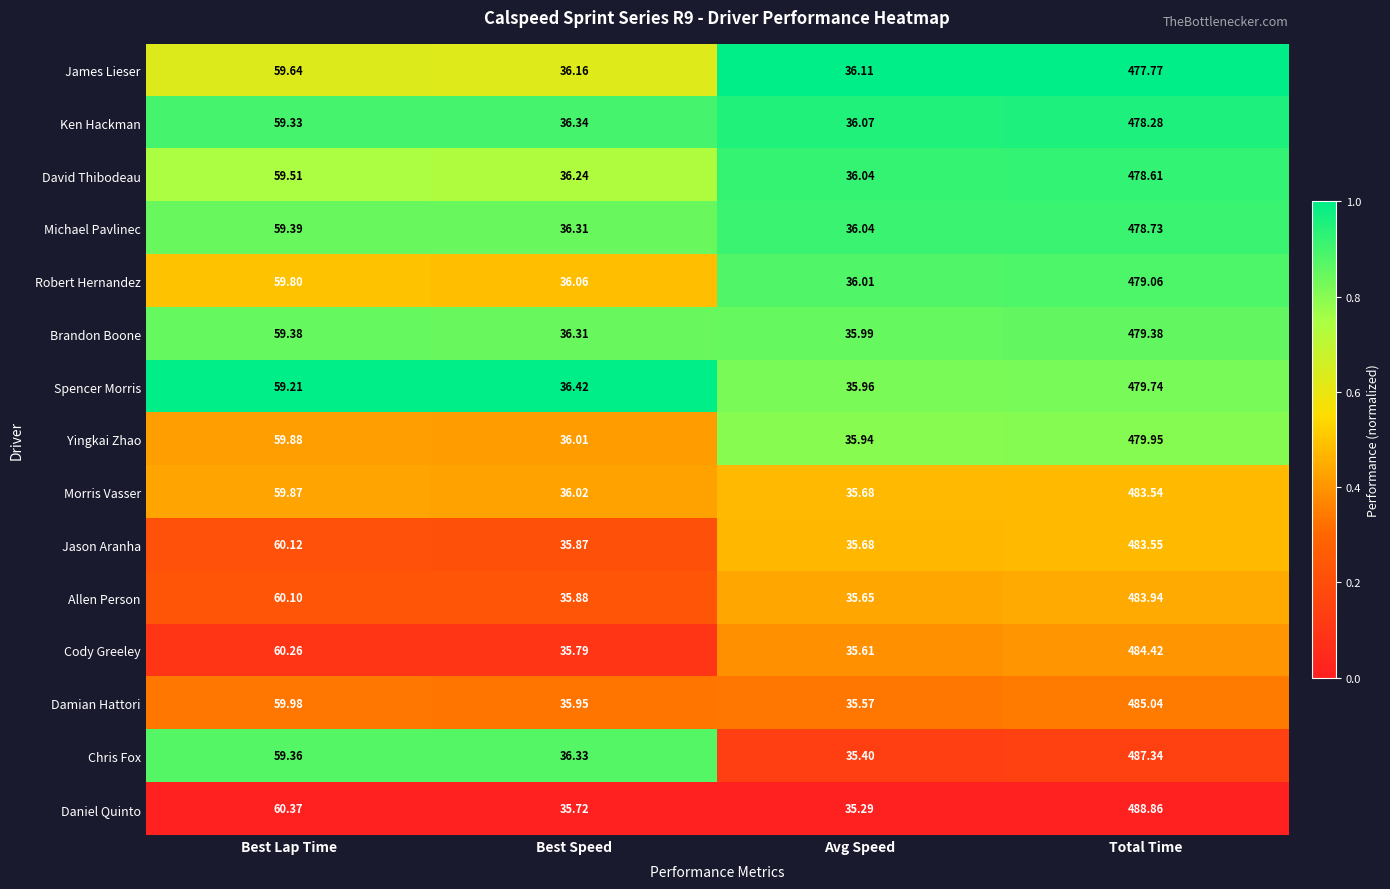

Where does the Ken Hackman series first go above 59?

Best Lap Time